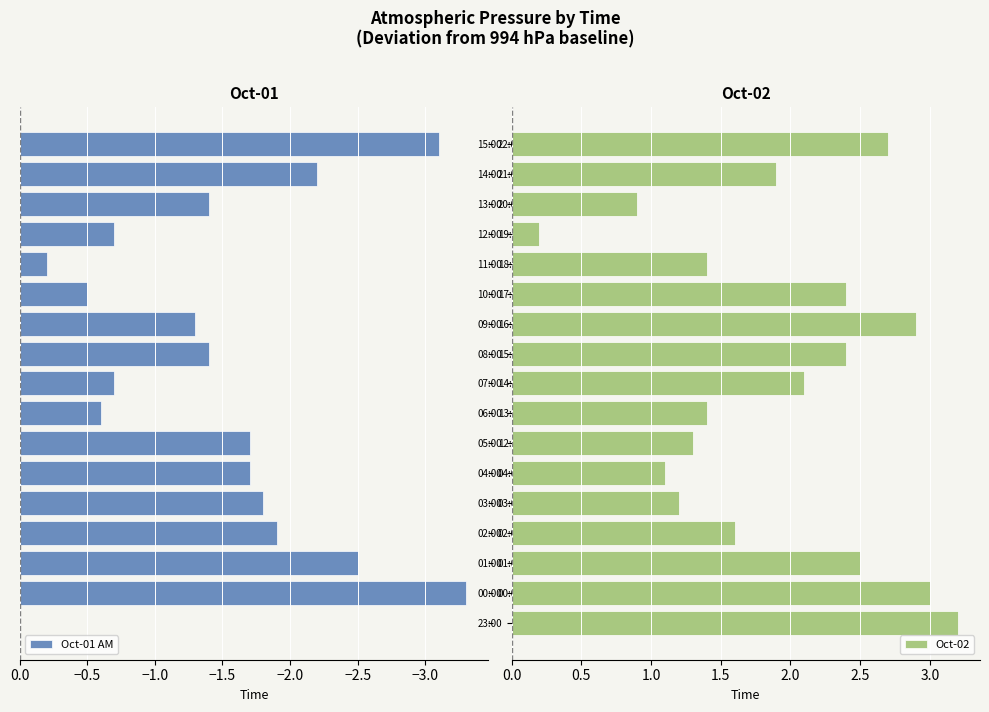

How many groups of bars are there?

17